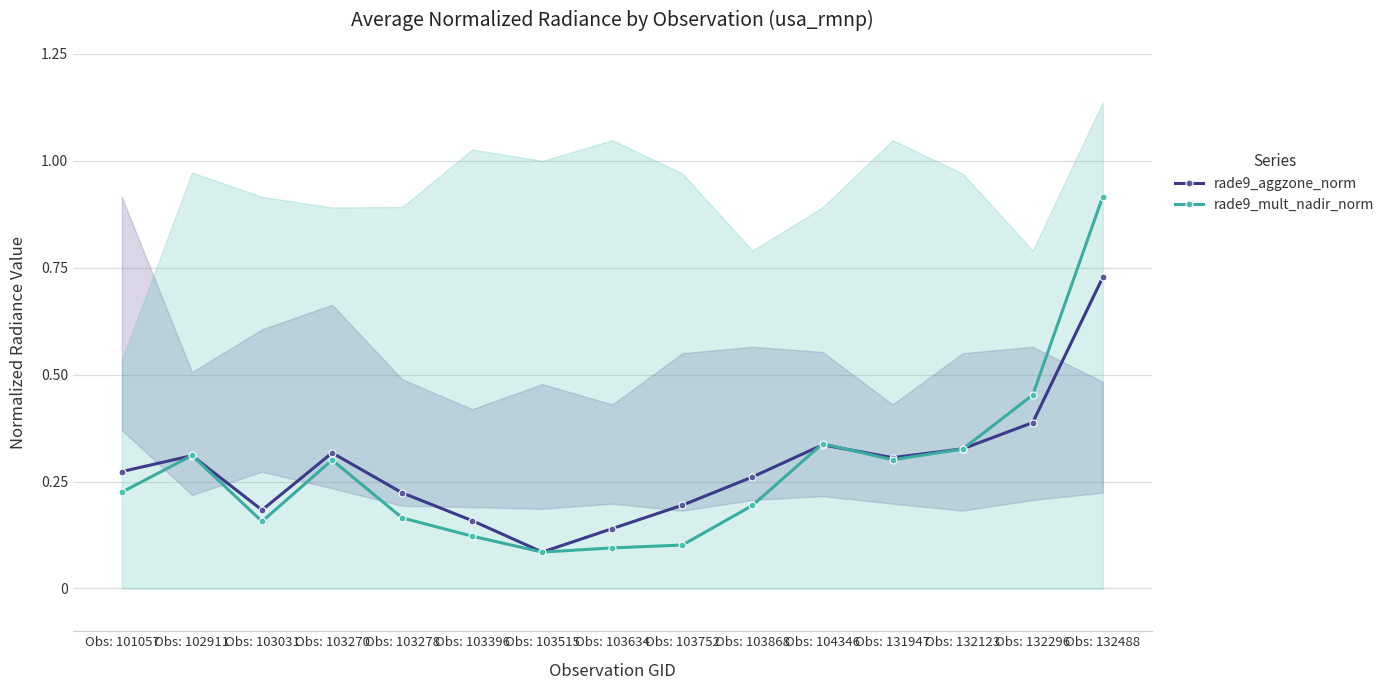

What is the sum of the rade9_aggzone_norm values at Obs: 103868 and Obs: 103634?

0.4